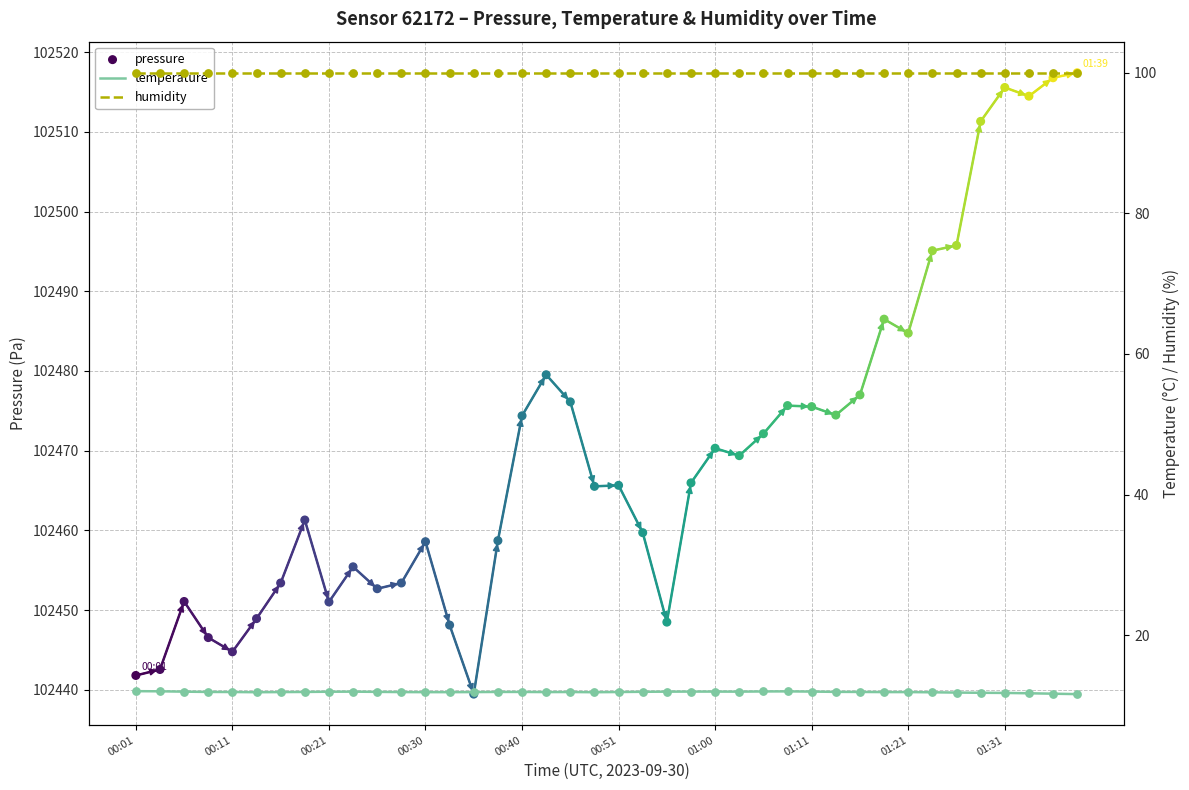

Which series reaches the maximum Y coordinate?

pressure